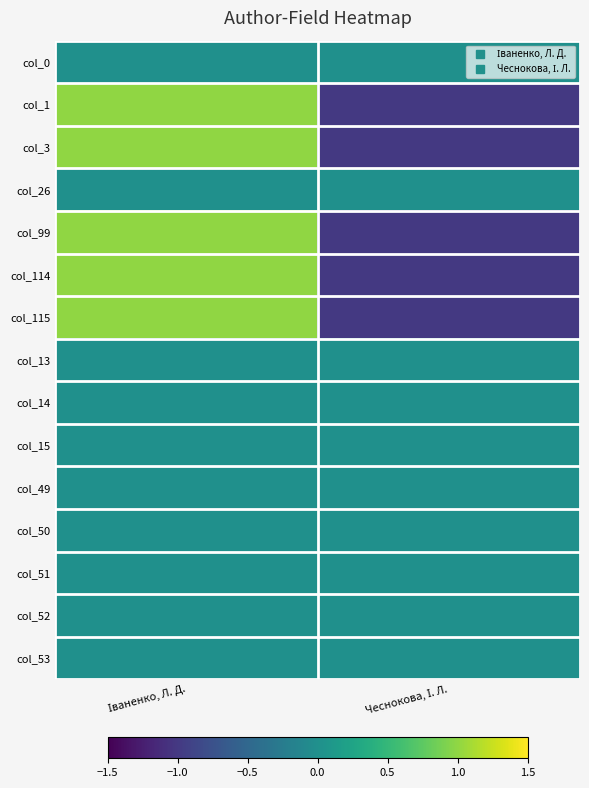

Rank the series at Чеснокова, І. Л. from highest to lowest value.

col_0, col_26, col_13, col_14, col_15, col_49, col_50, col_51, col_52, col_53, col_1, col_3, col_99, col_114, col_115